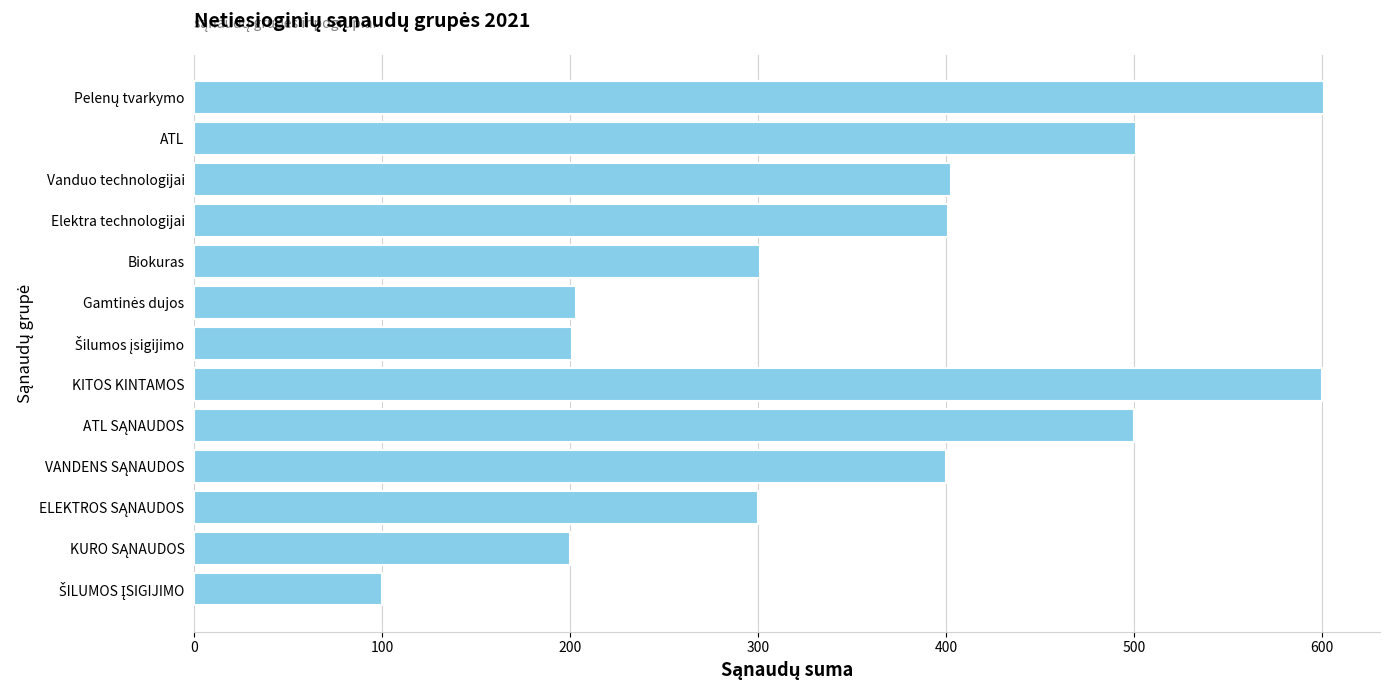

What is the difference between the second highest and second lowest values?

400